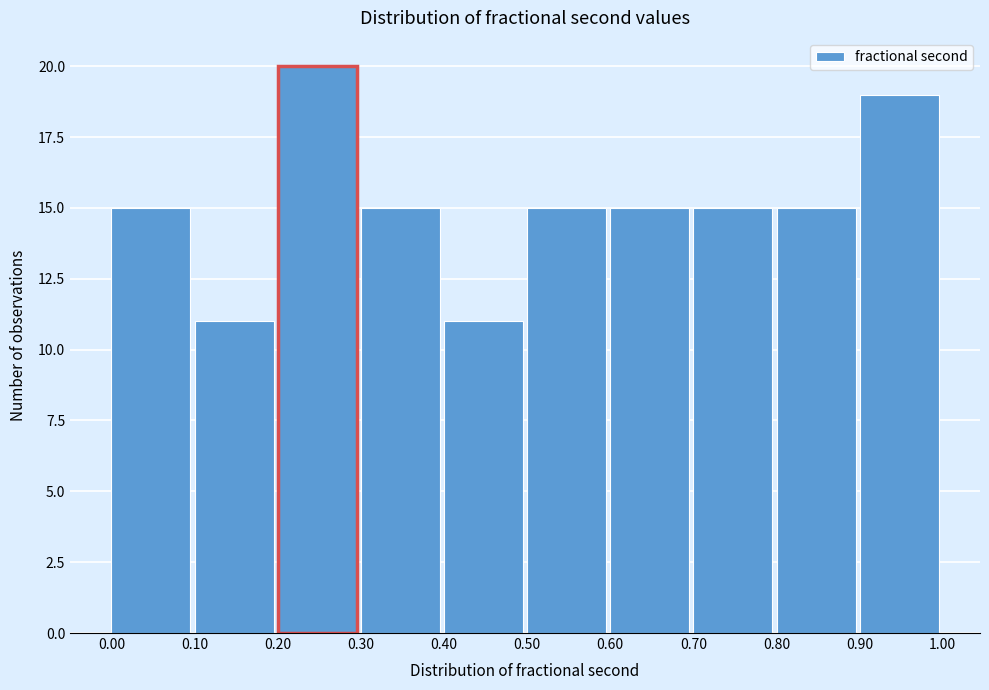

Over which range of the x-axis is the bar tallest?

0.20 to 0.30